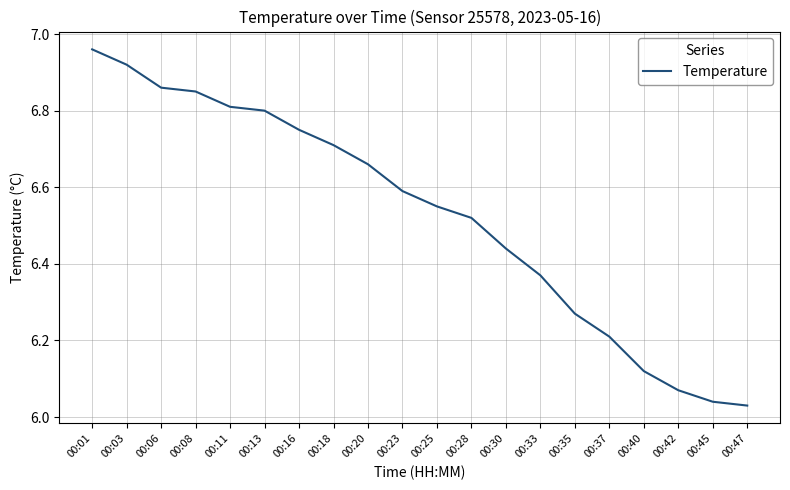

Does the chart display data point markers on the line(s)?

No